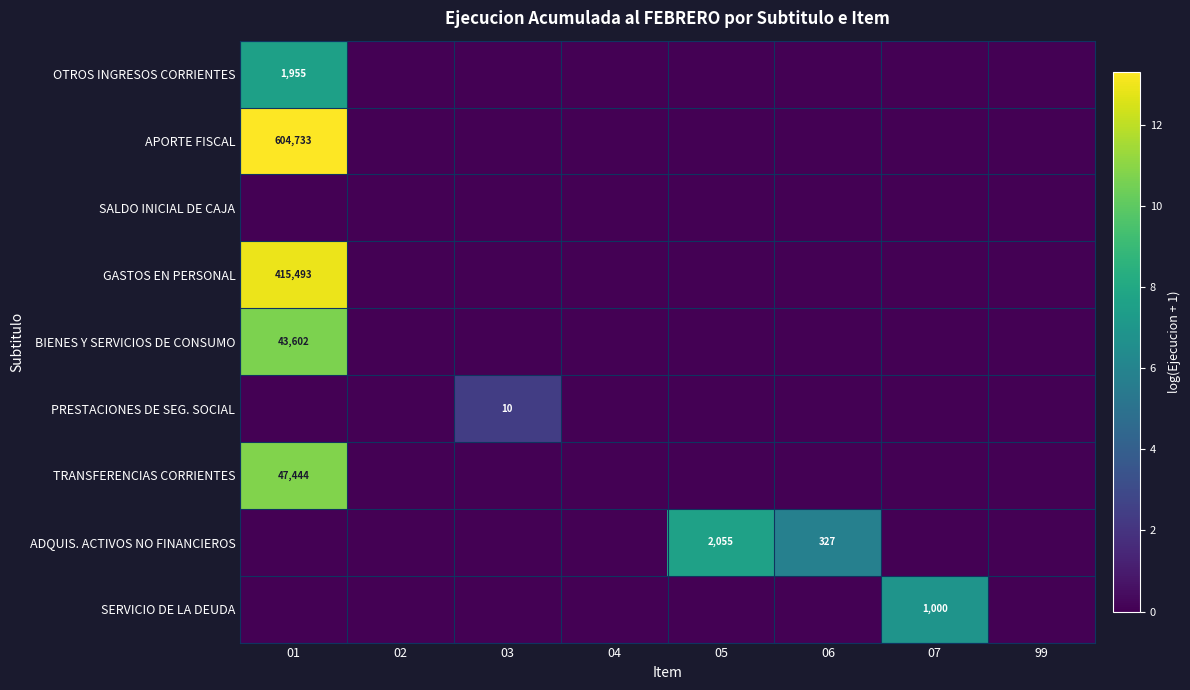

The value of SERVICIO DE LA DEUDA at 07 is 507. True or false?

False